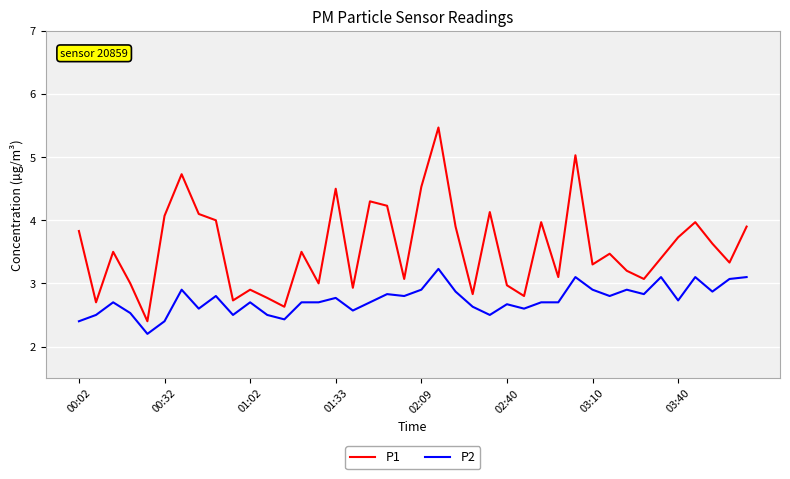

Rank the series by their maximum value, from lowest to highest.

P2, P1